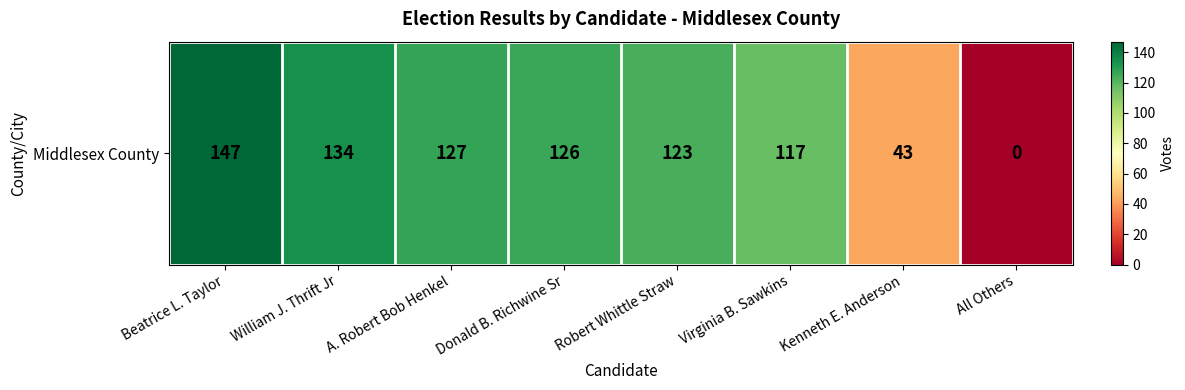

List the labels in order of value, largest first.

Beatrice L. Taylor, William J. Thrift Jr, A. Robert Bob Henkel, Donald B. Richwine Sr, Robert Whittle Straw, Virginia B. Sawkins, Kenneth E. Anderson, All Others